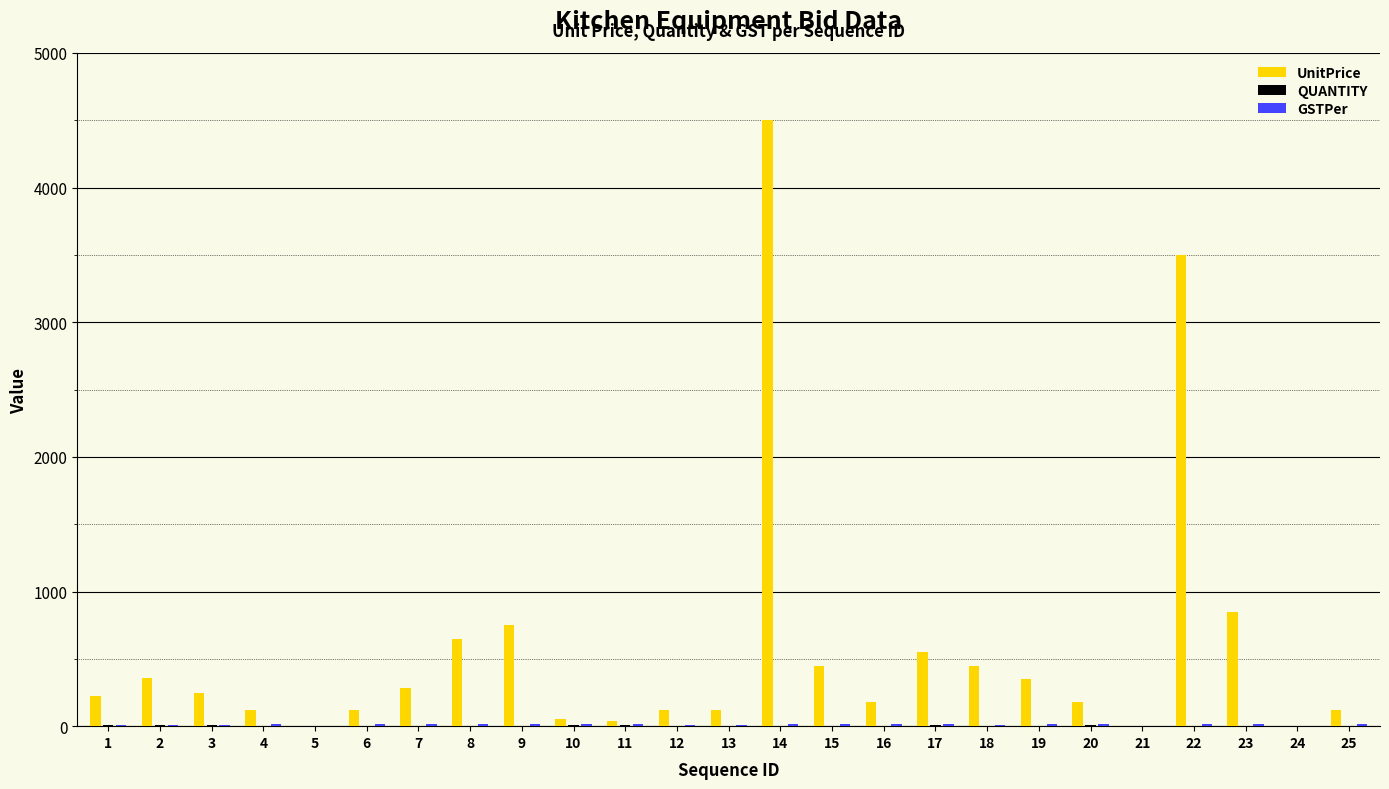

The value of UnitPrice at 8 is 650. True or false?

True